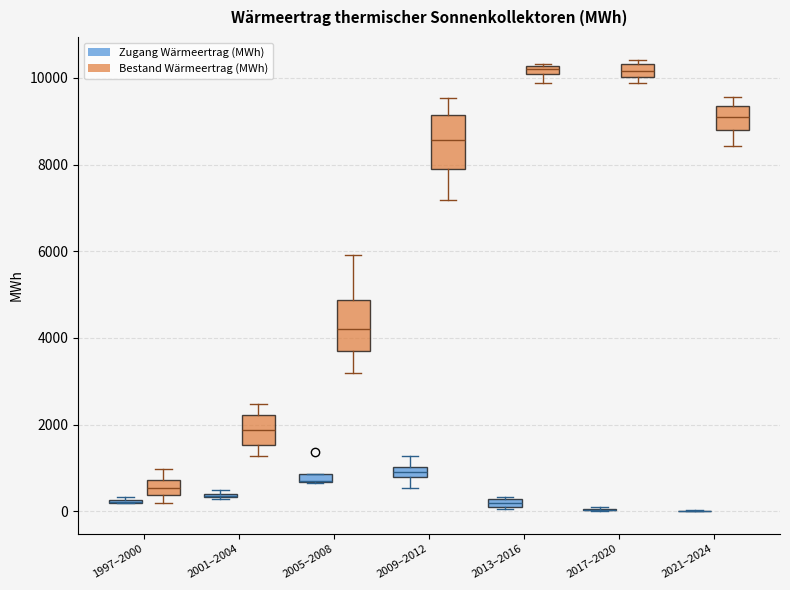

Where is the lower edge of the box for 2013–2016 (Zugang Wärmeertrag (MWh)) on the y-axis? The values are not printed on the chart, so give them approximately, as read against the axis.

0